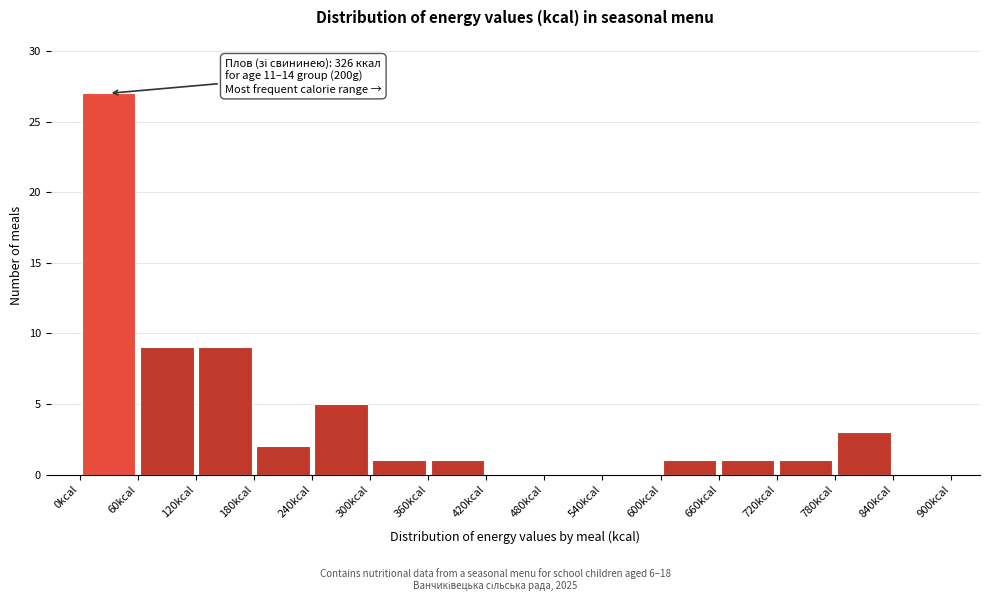

Which range on the x-axis has the tallest bar?

0 to 60